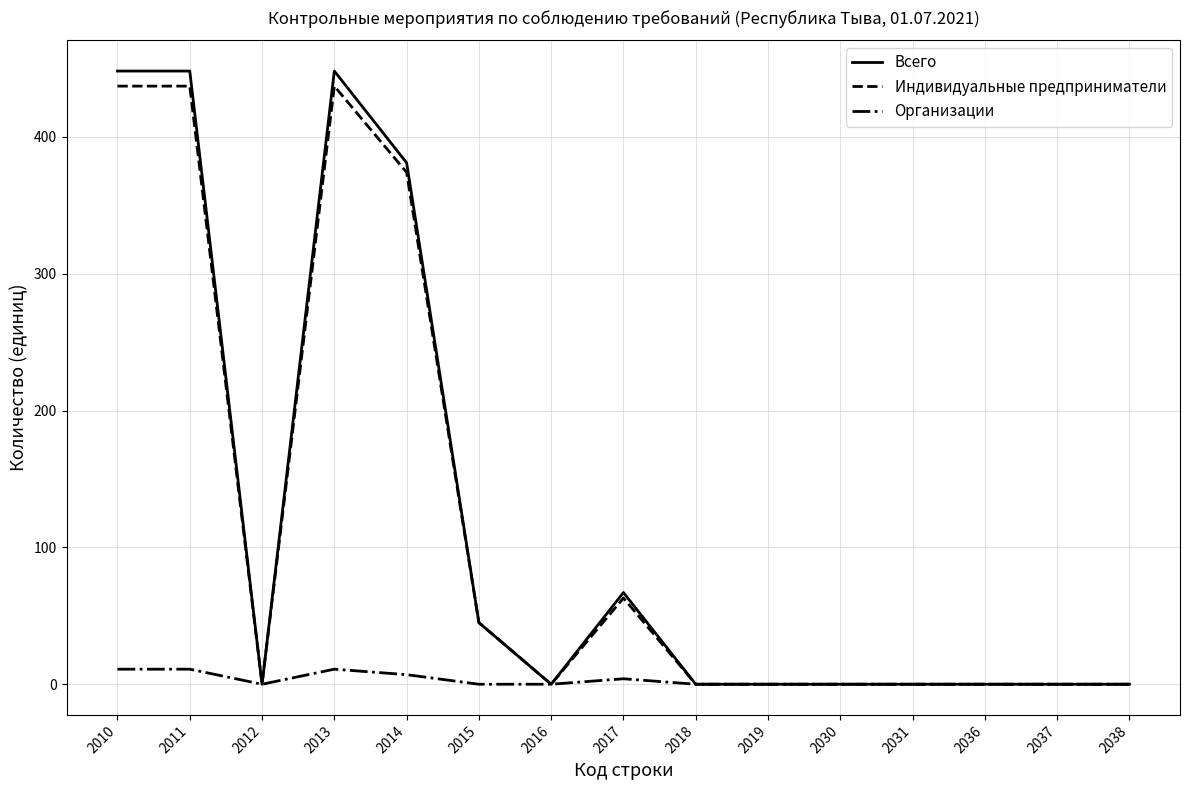

Is this an area chart (filled region under the line)?

No